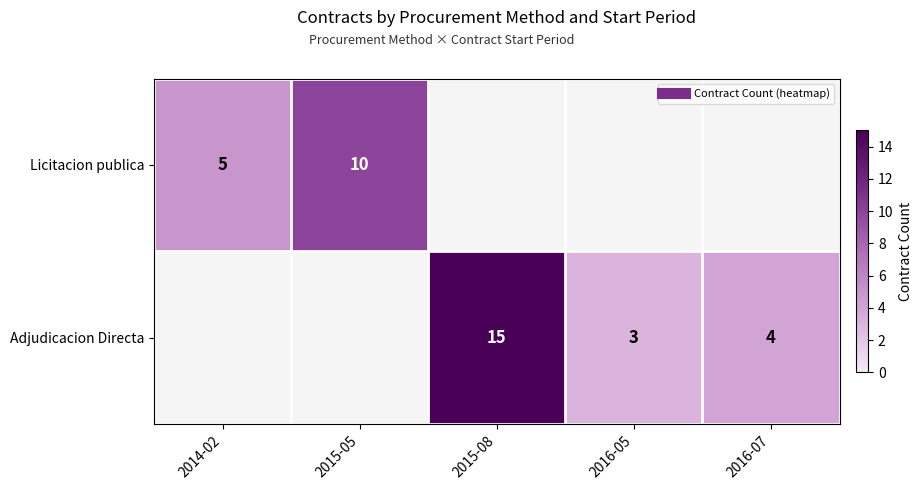

At 2015-05, list the series in order from smallest to largest.

Licitacion publica, Adjudicacion Directa